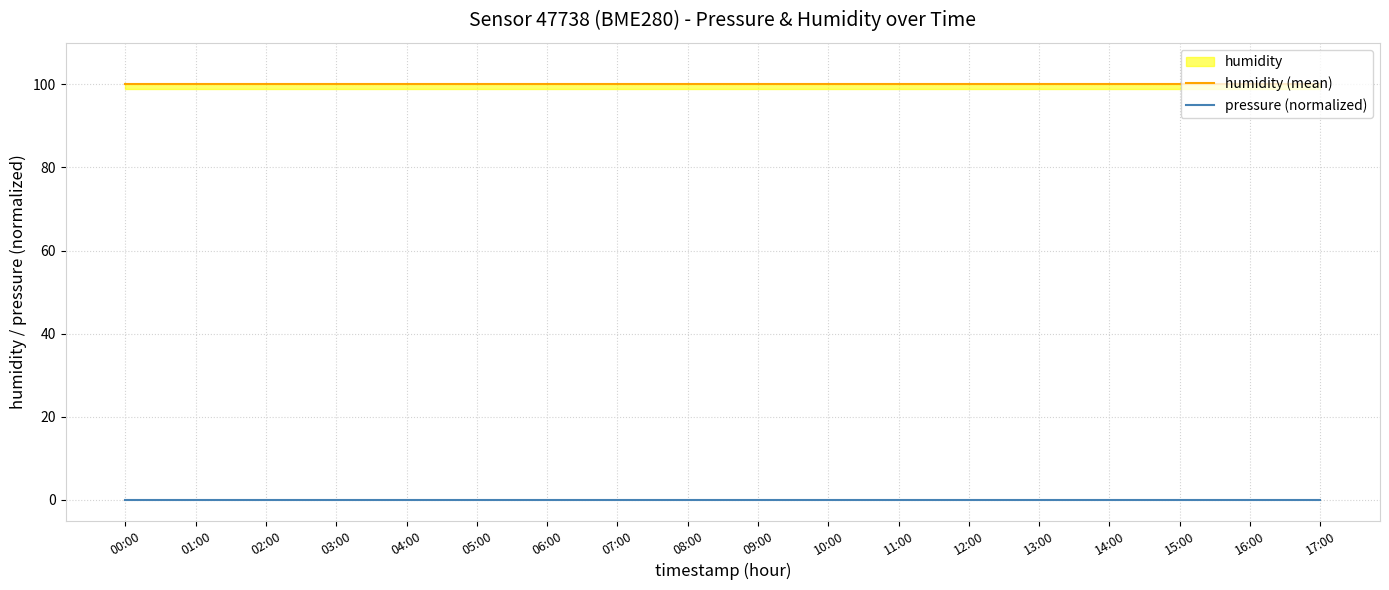

Is it true that pressure (normalized) equals 0 at 04:00?

True